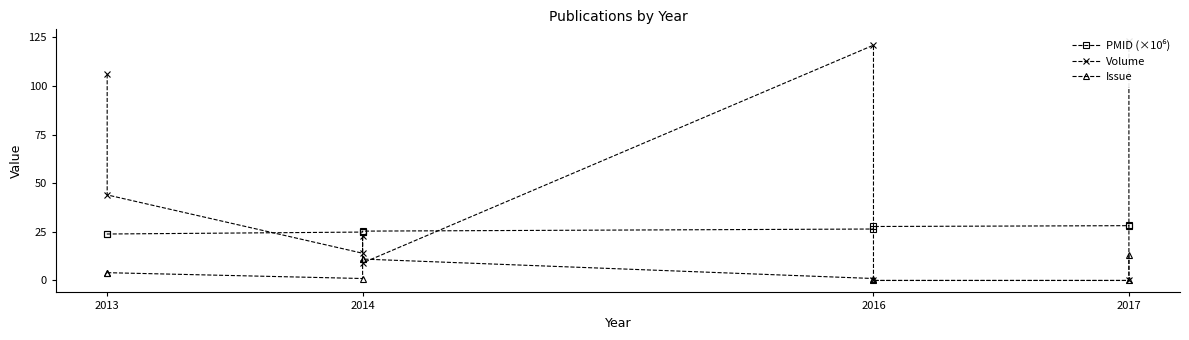

What is the greatest value displayed?

123.0